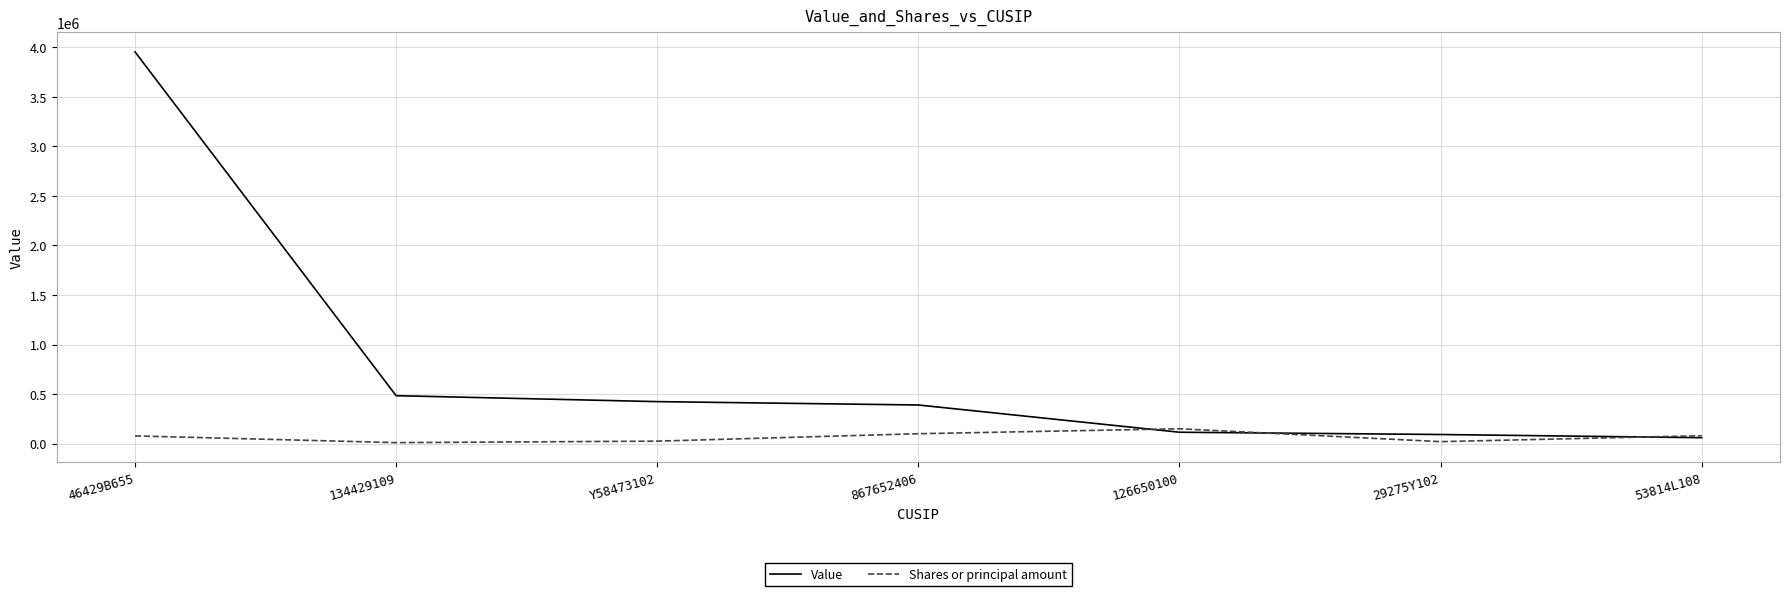

Rank the series by their maximum value, from highest to lowest.

Value, Shares or principal amount